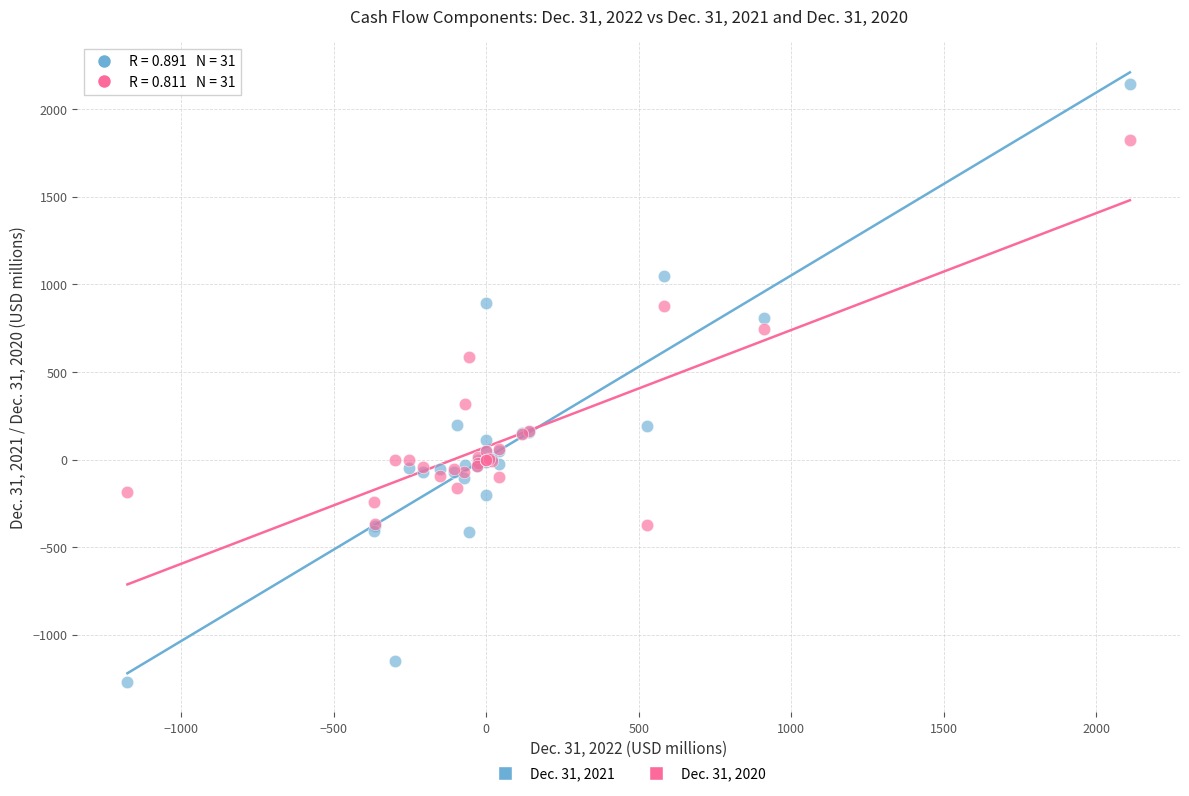

Which series reaches the maximum Y coordinate?

Dec. 31, 2021